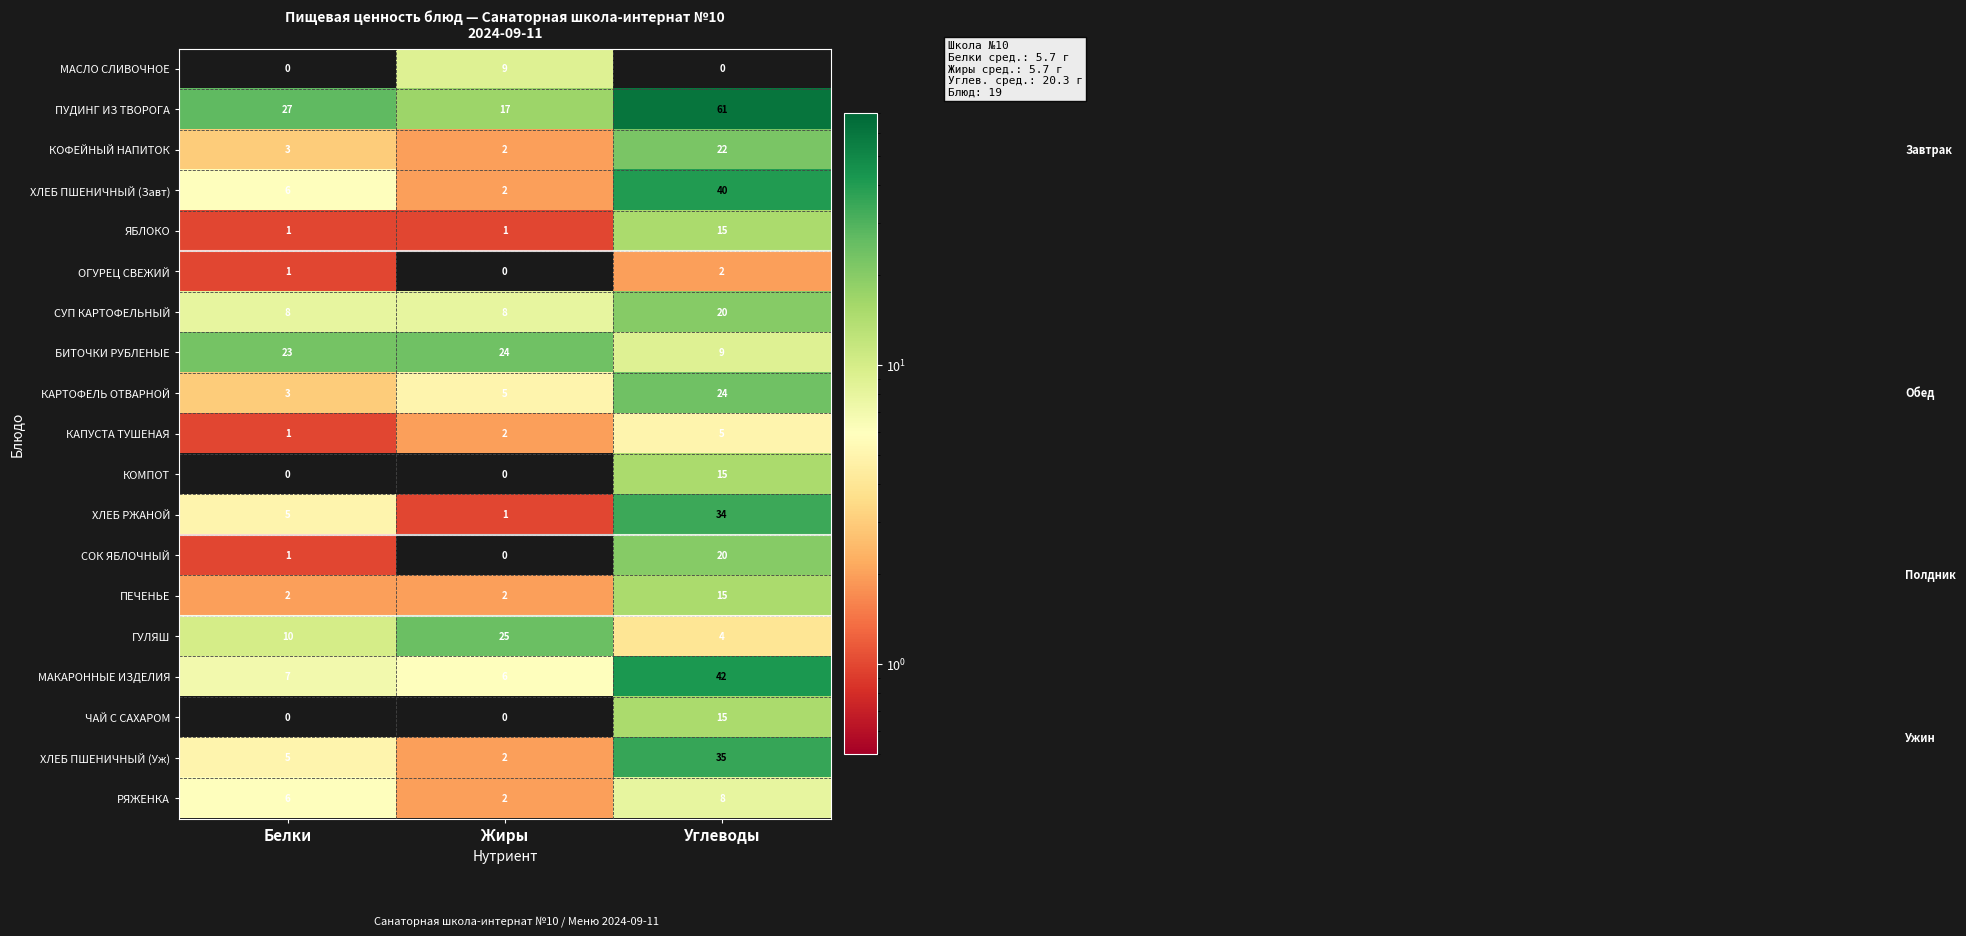

What is the total value across all series at Жиры?

108